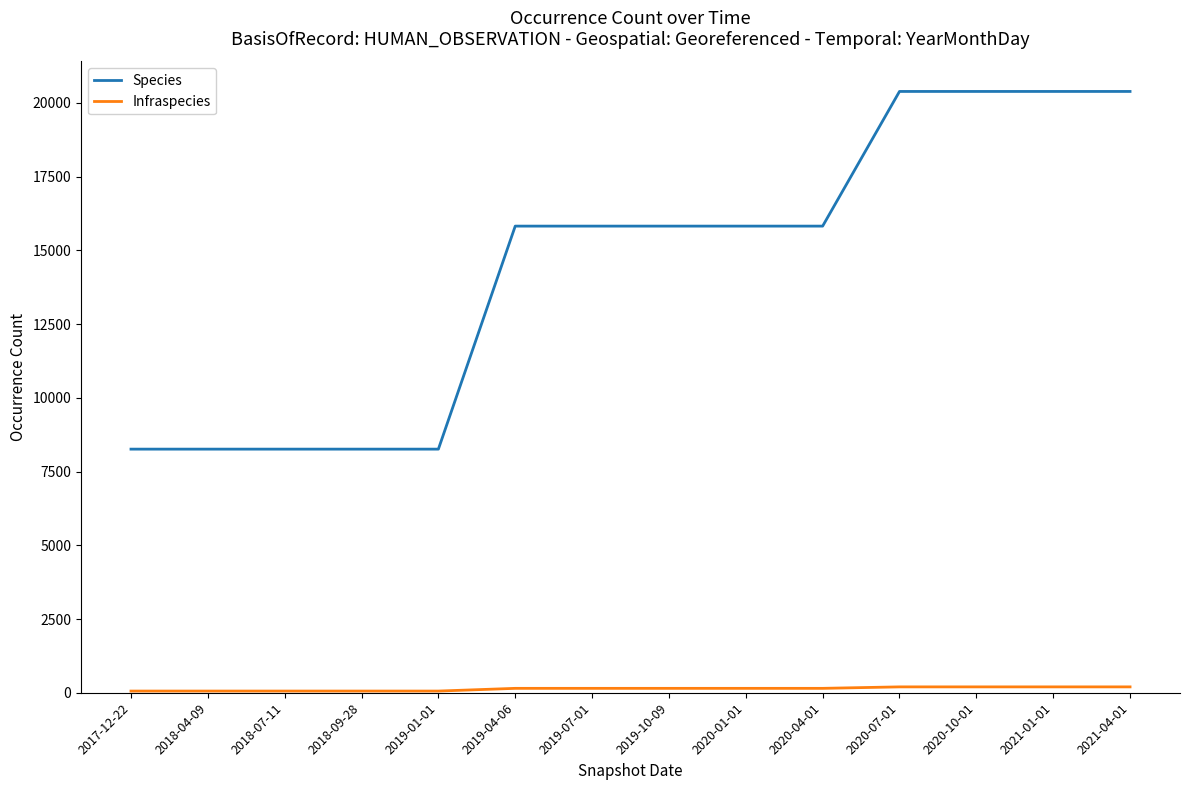

Which series has the largest total across all categories?

Species